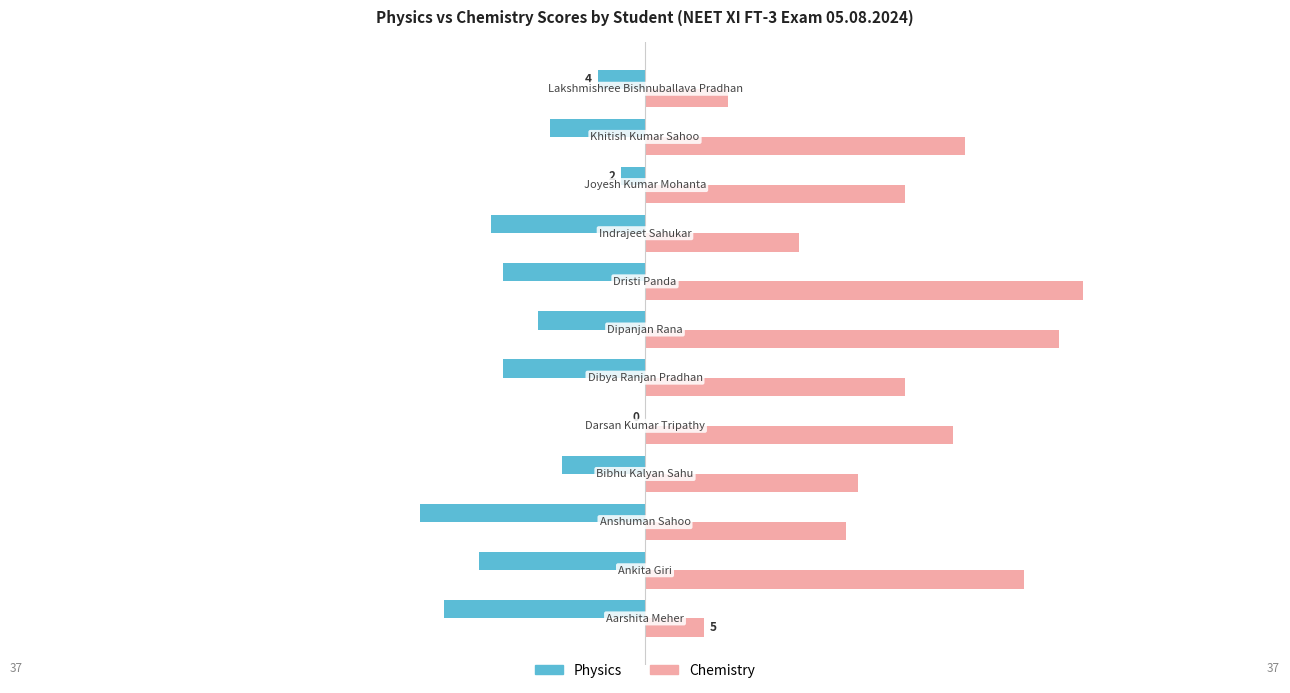

What is the sum of all Physics values?

-117